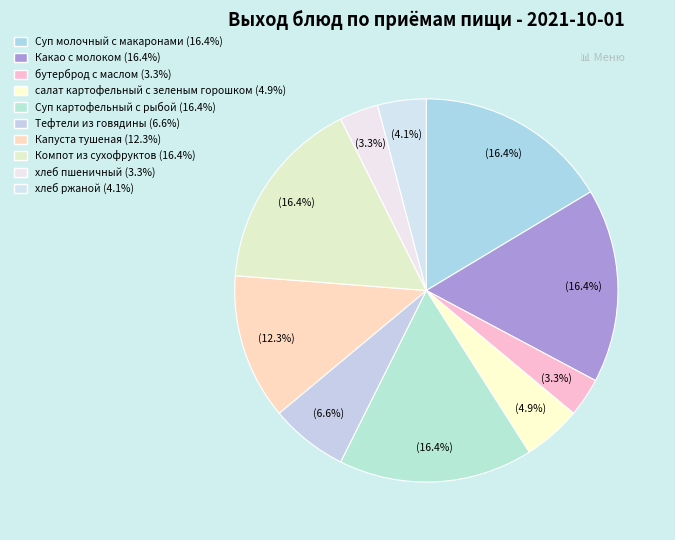

How much of the chart is everything except Какао с молоком?

83.6%